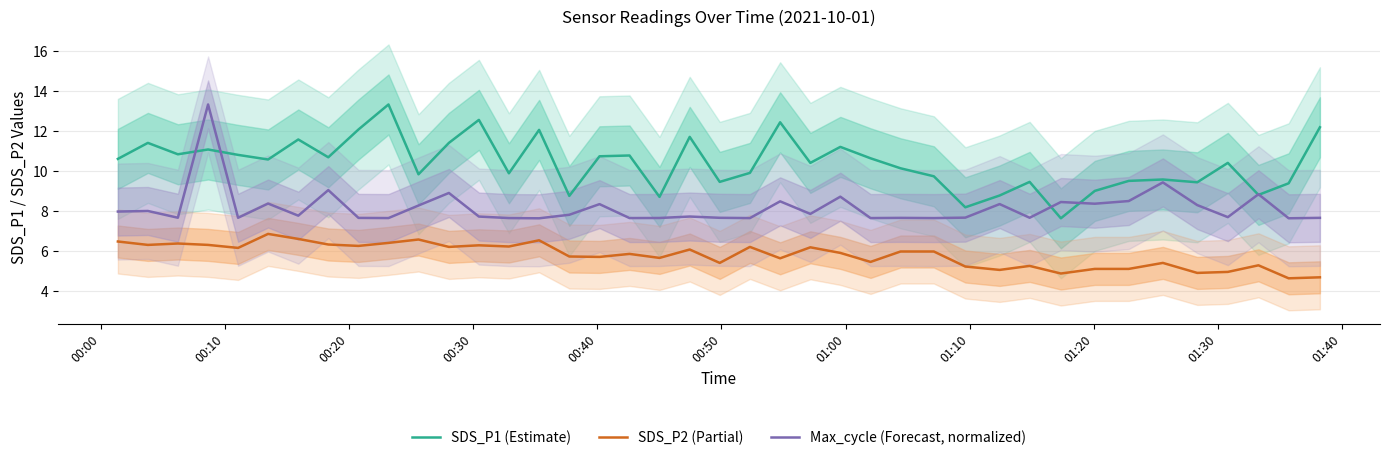

What is the minimum value shown in the chart?

4.6